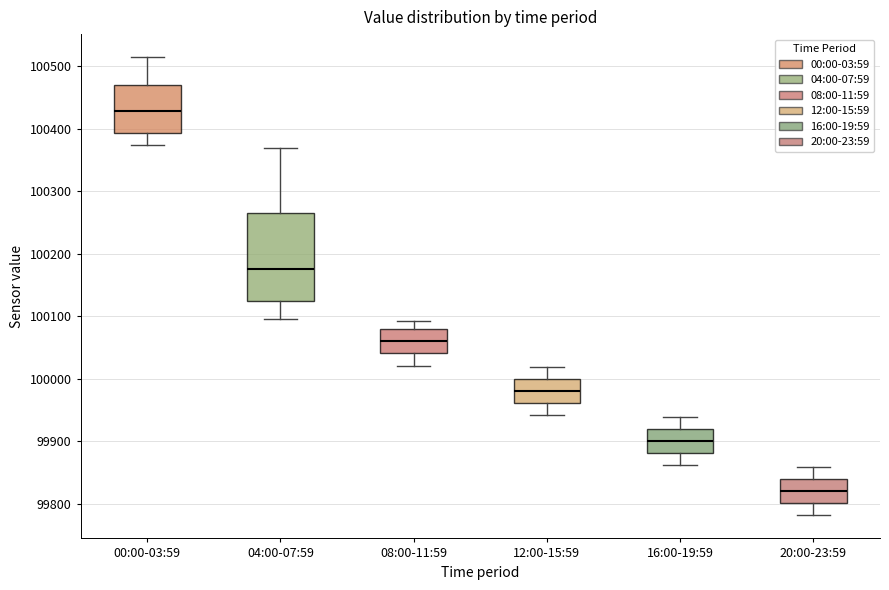

Which box is the tallest, from its lower edge to its upper edge?

04:00-07:59